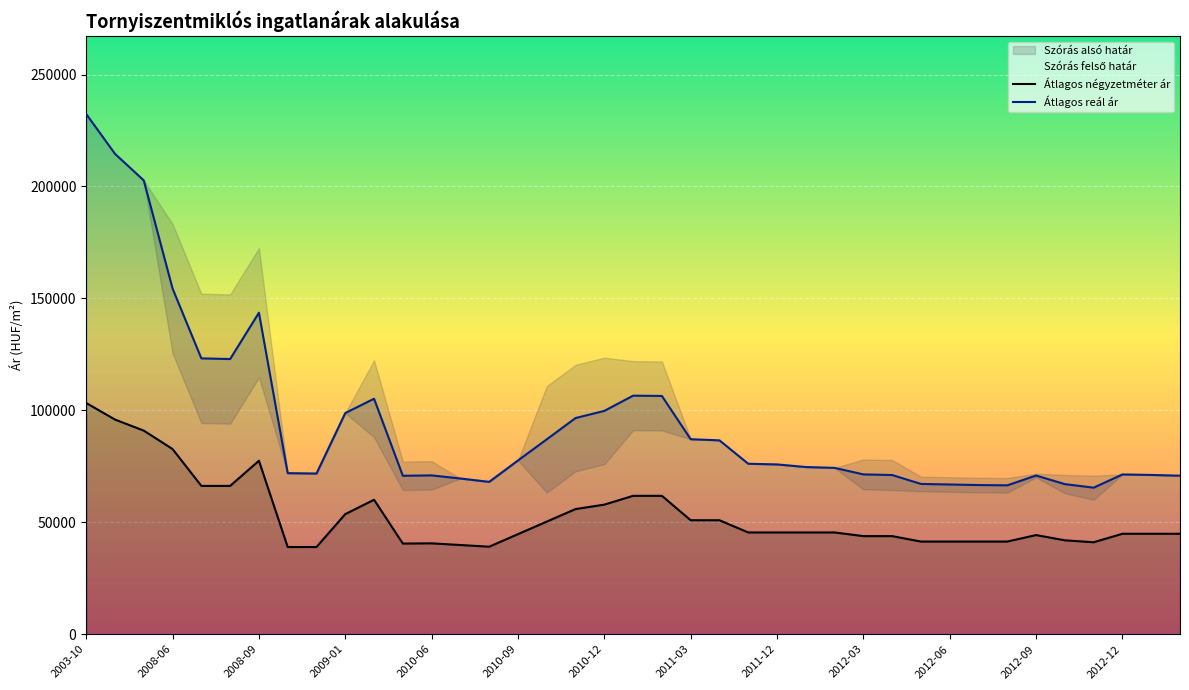

True or false: Átlagos négyzetméter ár and Átlagos reál ár intersect in this chart.

False